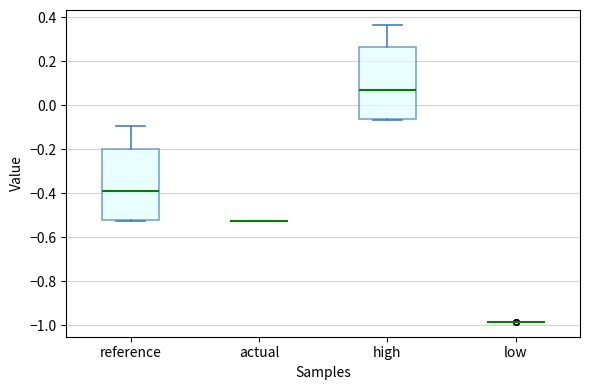

Reading left to right, read every box against the y-axis: the position of its median line, the range the box covers, and the ends of its whiskers. The values are not printed on the chart, so give them approximately, as read against the axis.

reference: median -0.38, box -0.52 to -0.20, whiskers -0.52 to -0.10
actual: box collapsed to a line at -0.52, whiskers -0.52 to -0.52
high: median 0.08, box -0.06 to 0.26, whiskers -0.06 to 0.36
low: box collapsed to a line at -0.98, whiskers -0.98 to -0.98